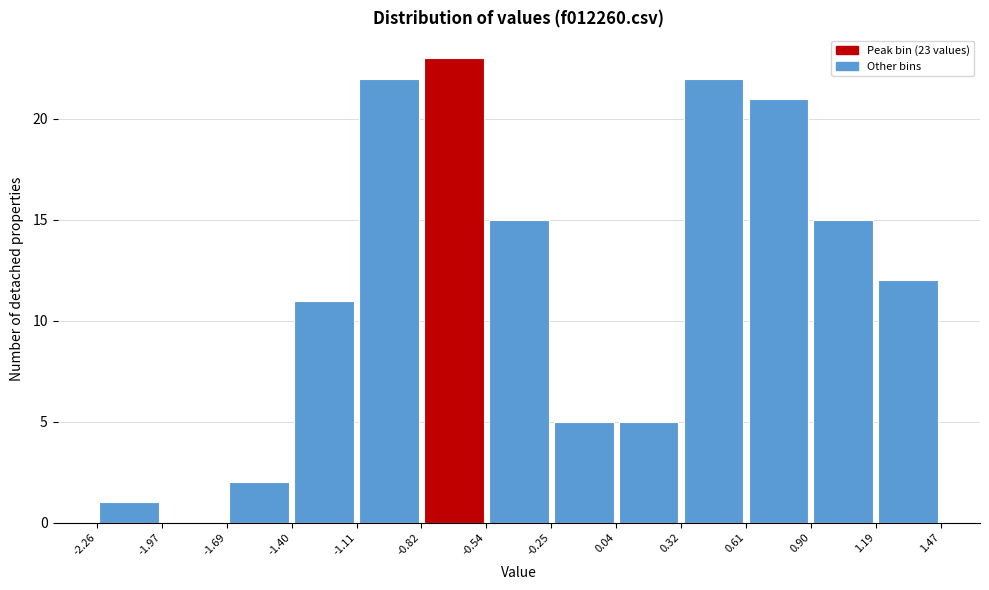

Which range on the x-axis has the tallest bar?

-0.82 to -0.54